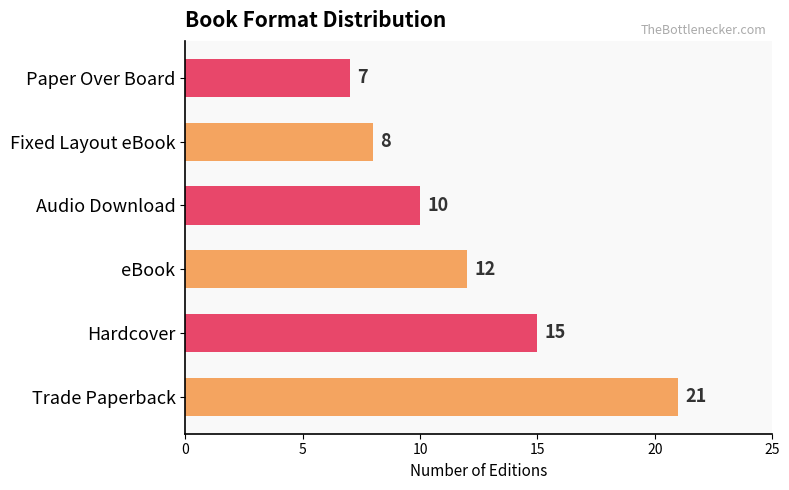

List the labels in order of value, largest first.

Trade Paperback, Hardcover, eBook, Audio Download, Fixed Layout eBook, Paper Over Board